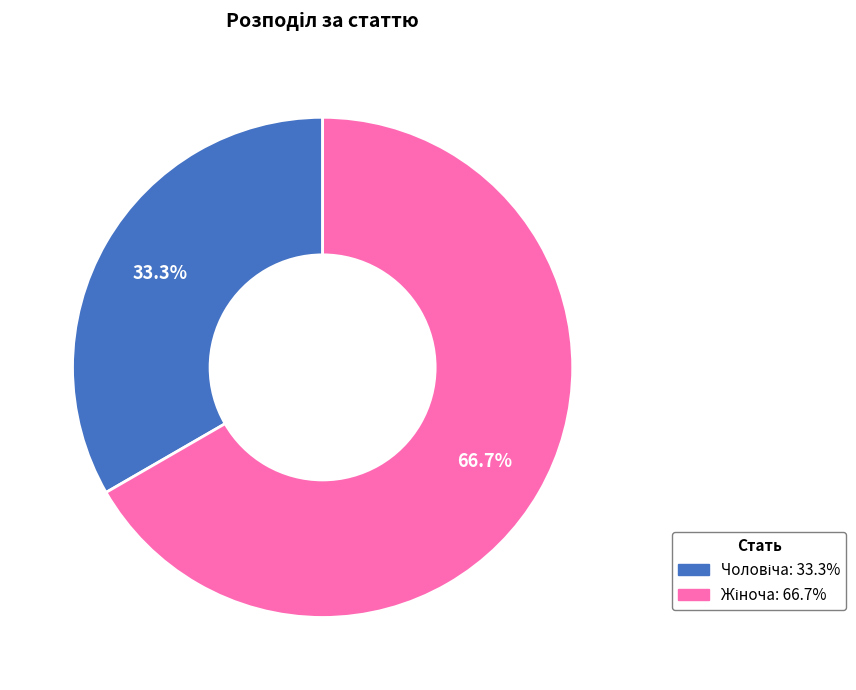

Does any single category account for the majority?

Yes